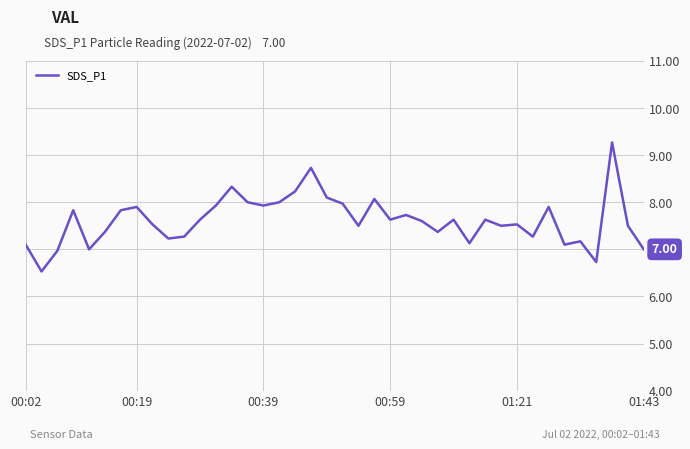

What is the difference between the maximum and minimum values?

2.7